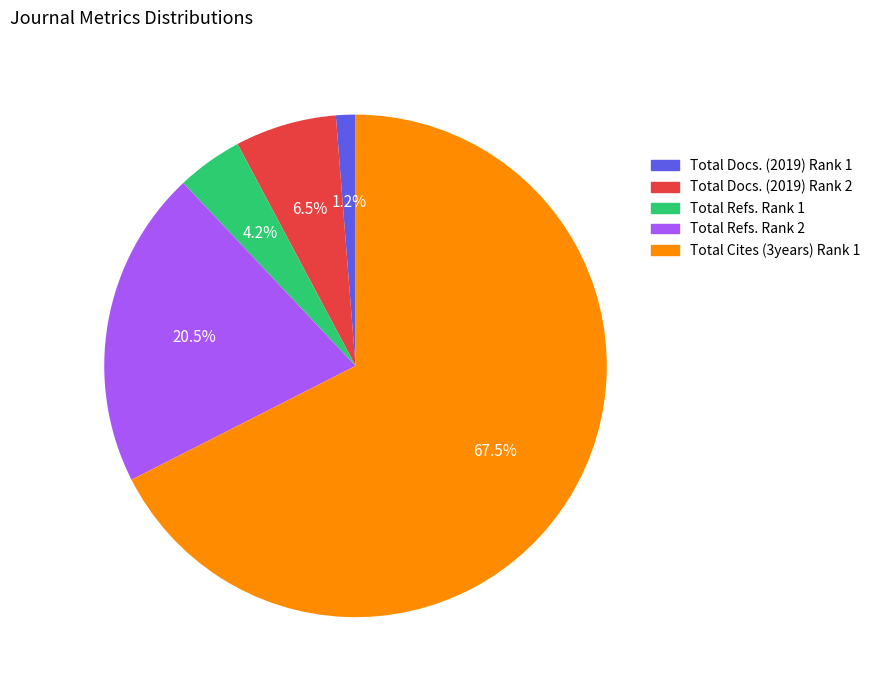

What percentage do Total Docs. (2019) Rank 1 and Total Cites (3years) Rank 1 together represent?

68.8%